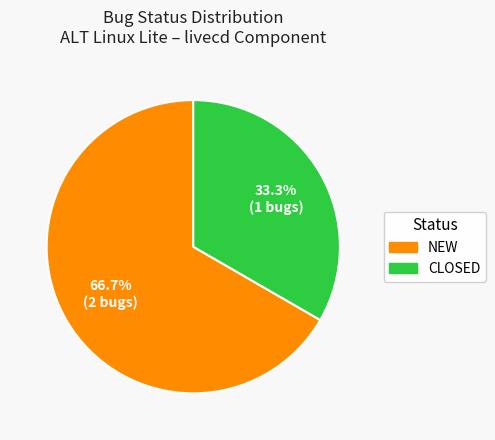

Combined, what portion of the pie is NEW and CLOSED?

100.0%